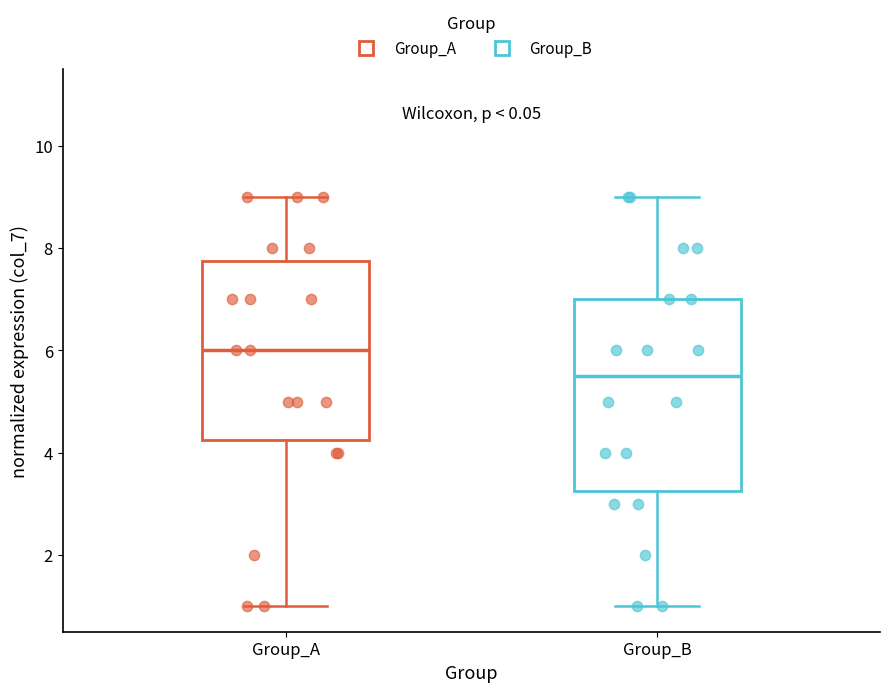

Reading left to right, read every box against the y-axis: the position of its median line, the range the box covers, and the ends of its whiskers. The values are not printed on the chart, so give them approximately, as read against the axis.

Group_A: median 6.0, box 4.2 to 7.8, whiskers 1.0 to 9.0
Group_B: median 5.6, box 3.2 to 7.0, whiskers 1.0 to 9.0